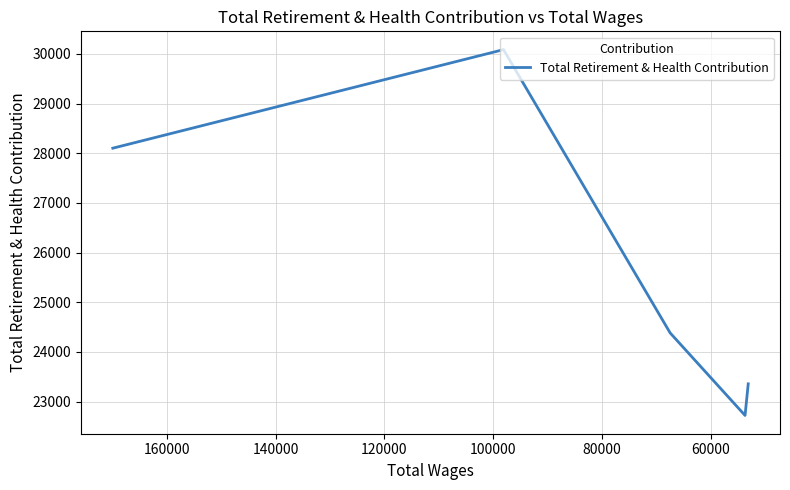

How many interior local peaks (higher than both neighbors) does the data have?

1